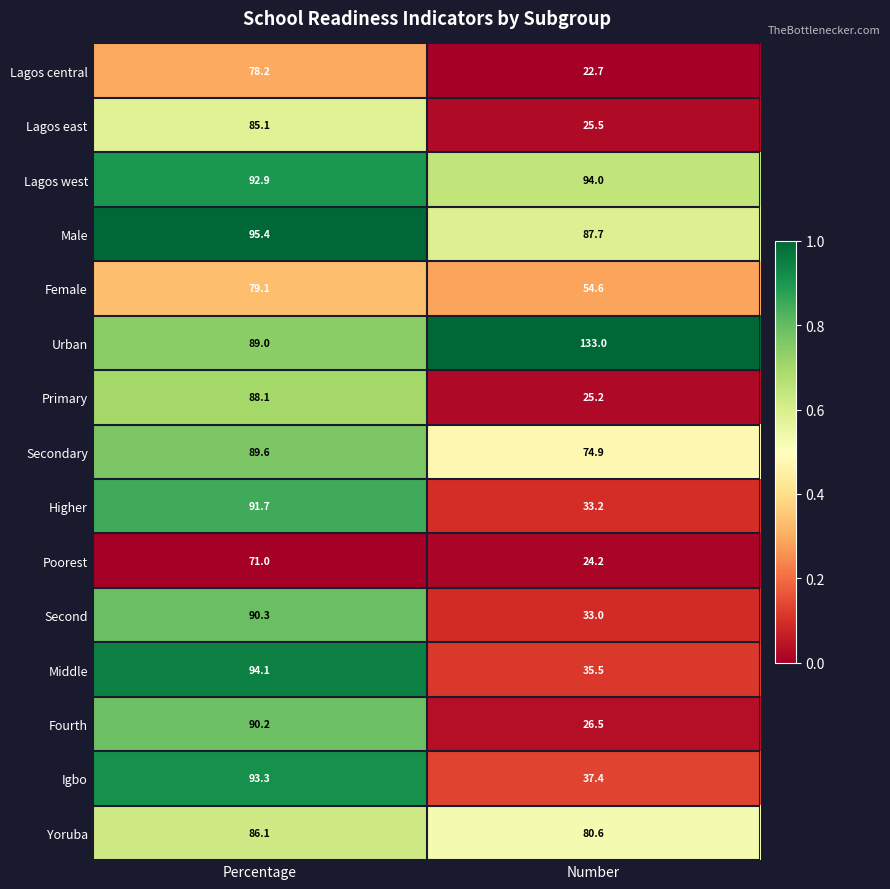

True or false: Second has a value of 33.0 at Number.

True